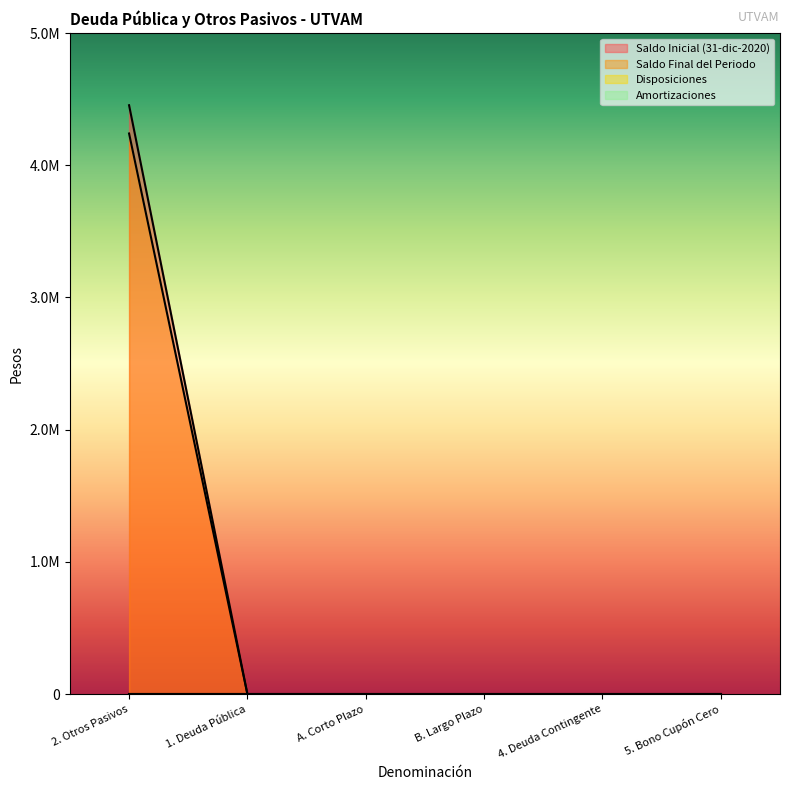

What is the label of the 2nd point from the left?

1. Deuda Pública